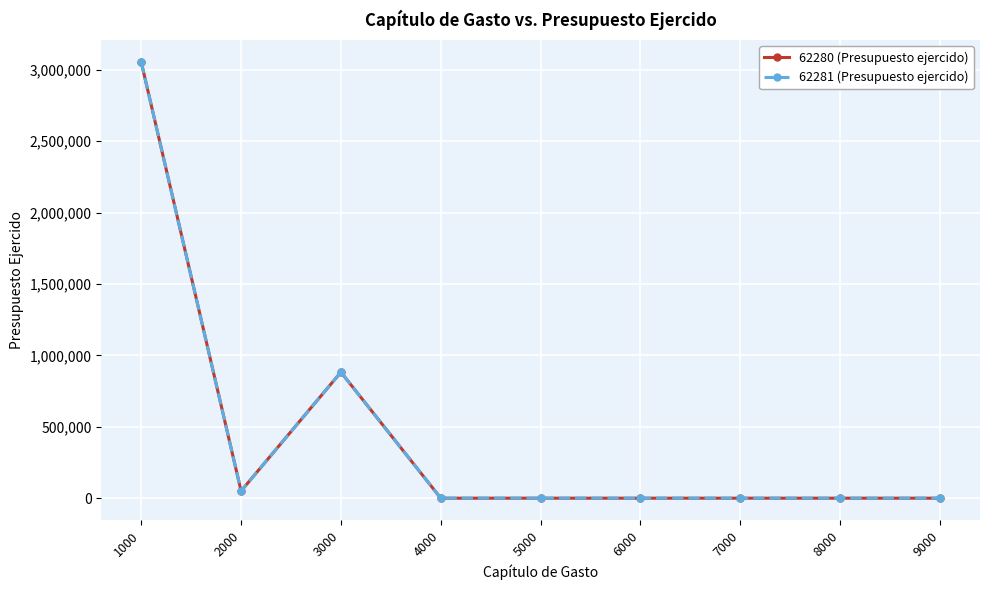

Rank the categories by 62281 (Presupuesto ejercido) value from highest to lowest.

1000, 3000, 2000, 4000, 5000, 6000, 7000, 8000, 9000